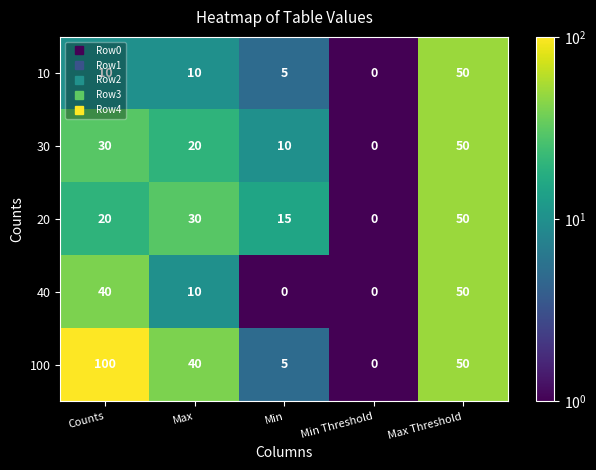

What is the total value across all series at Max Threshold?

250